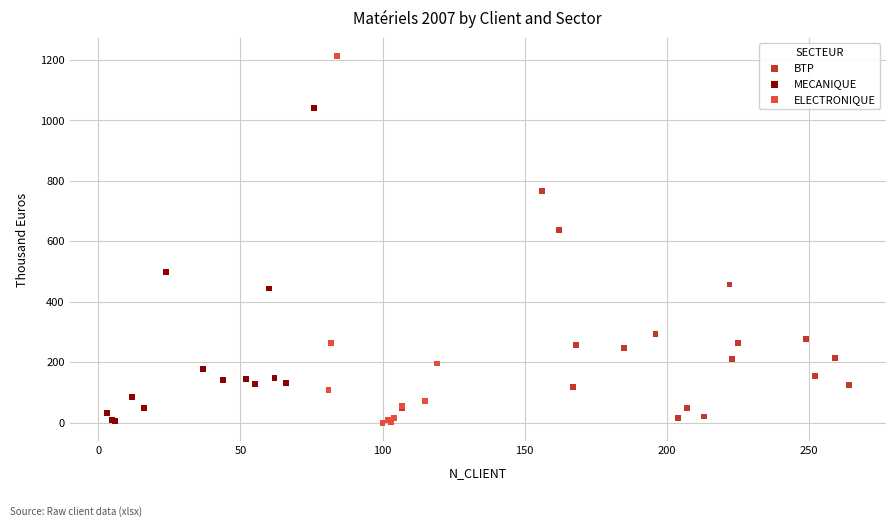

Which series has the largest Y range (max minus min)?

ELECTRONIQUE